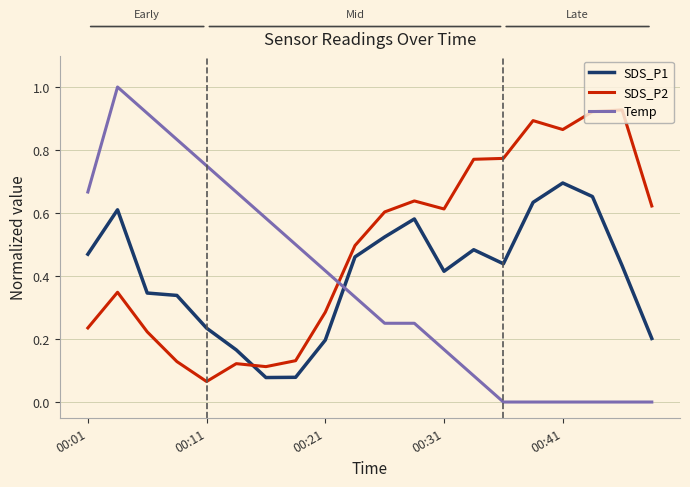

Rank the series by their maximum value, from lowest to highest.

SDS_P1, SDS_P2, Temp